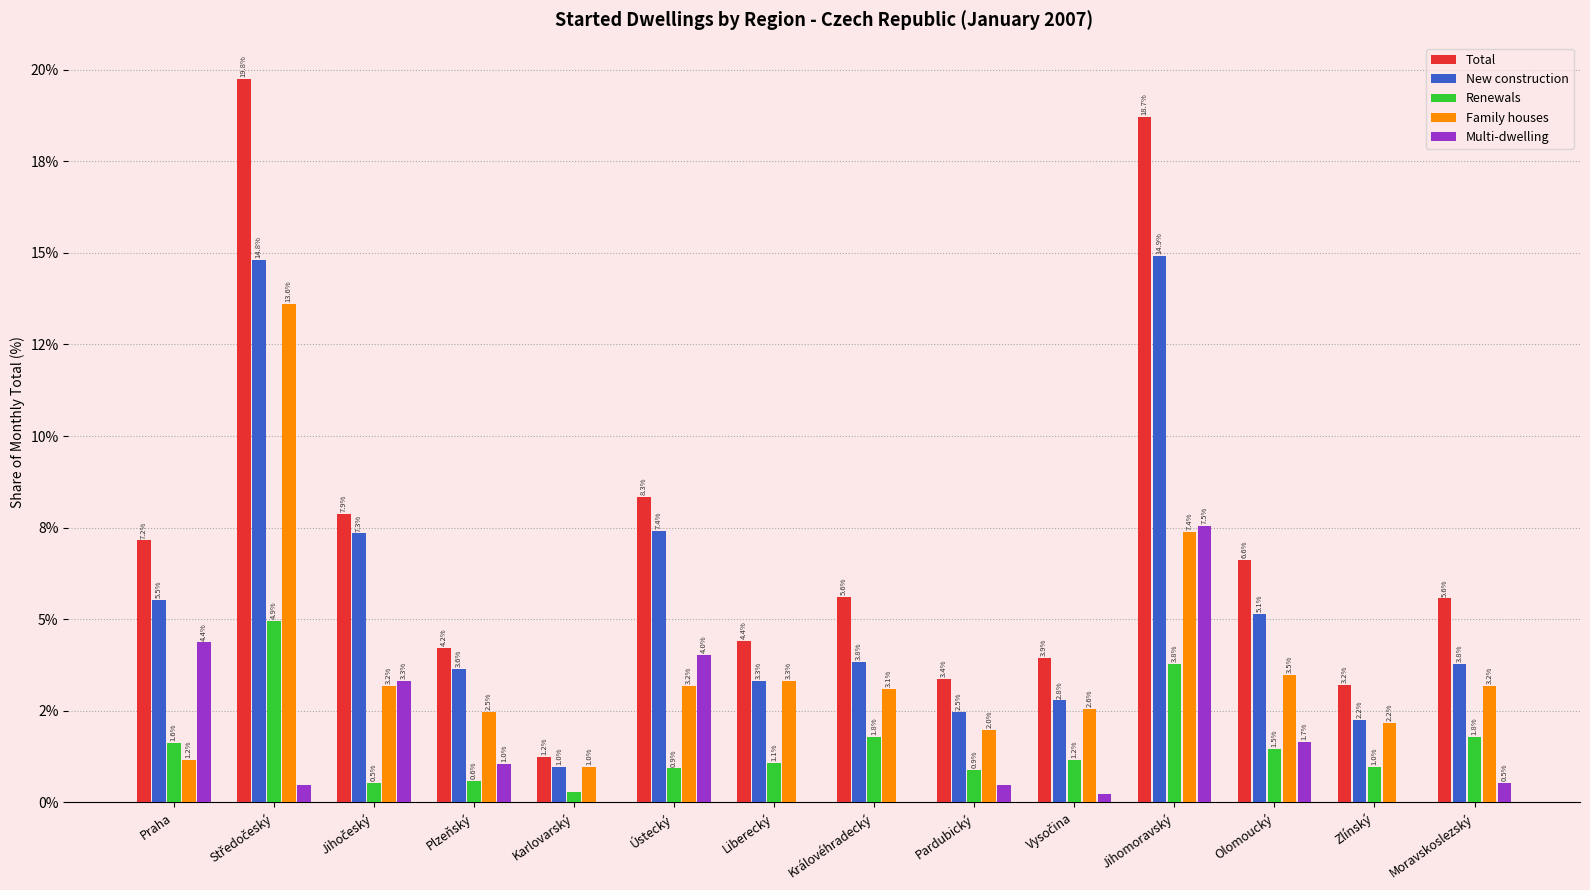

Between Pardubický and Jihomoravský, which series saw the biggest shift?

Total